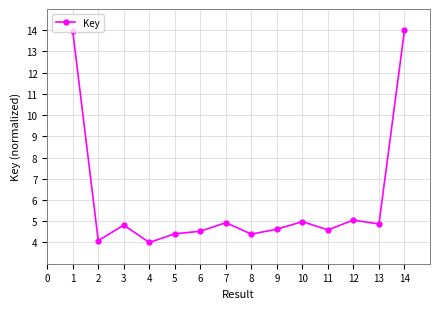

Where is the first local maximum?

3